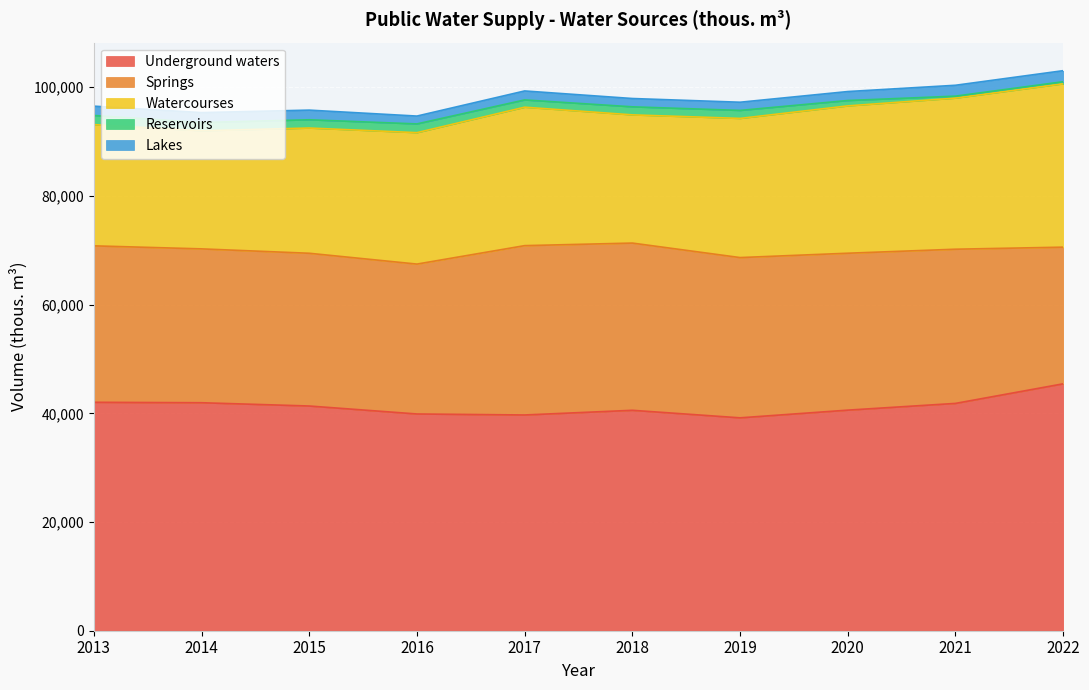

Reading right to left, transcribe all the data shown in this chart.

Underground waters: 45437	41832	40593	39176	40563	39702	39885	41352	41955	42036
Springs: 25146	28372	28873	29490	30771	31160	27582	28106	28311	28787
Watercourses: 30065	27808	27111	25607	23592	25474	24185	23046	21727	22305
Reservoirs: 378	360	990	1471	1480	1340	1608	1519	1526	1685
Lakes: 2033	2001	1650	1508	1530	1651	1445	1775	1822	1716